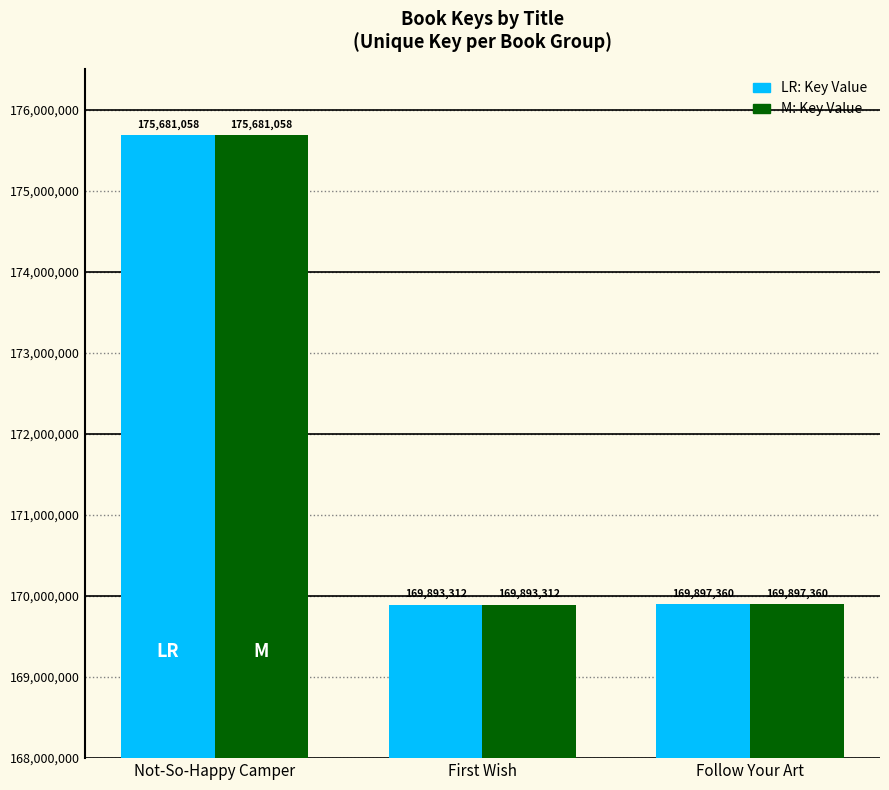

What is the maximum value shown in the chart?

175681058